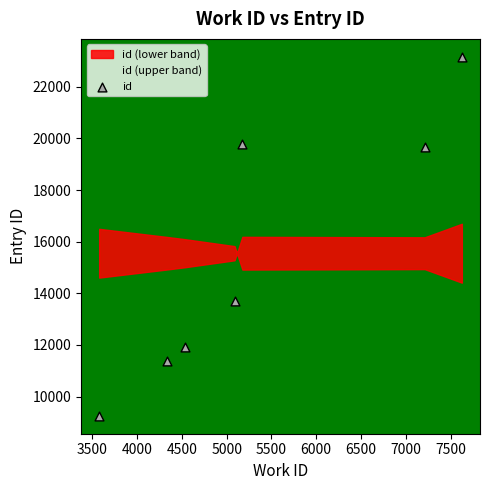

What Y value in the scatter plot is closest to 16209?

13722